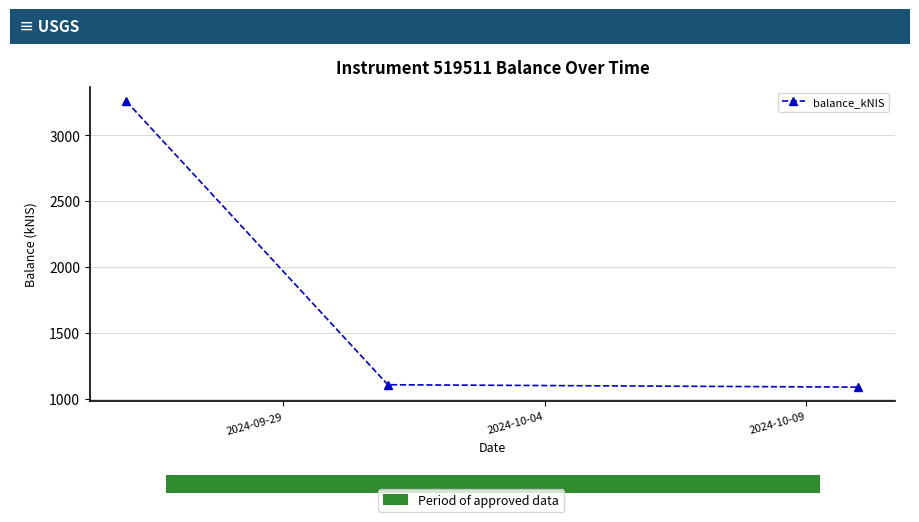

True or false: the data shows 1104.6 at 2024-10-04.

True